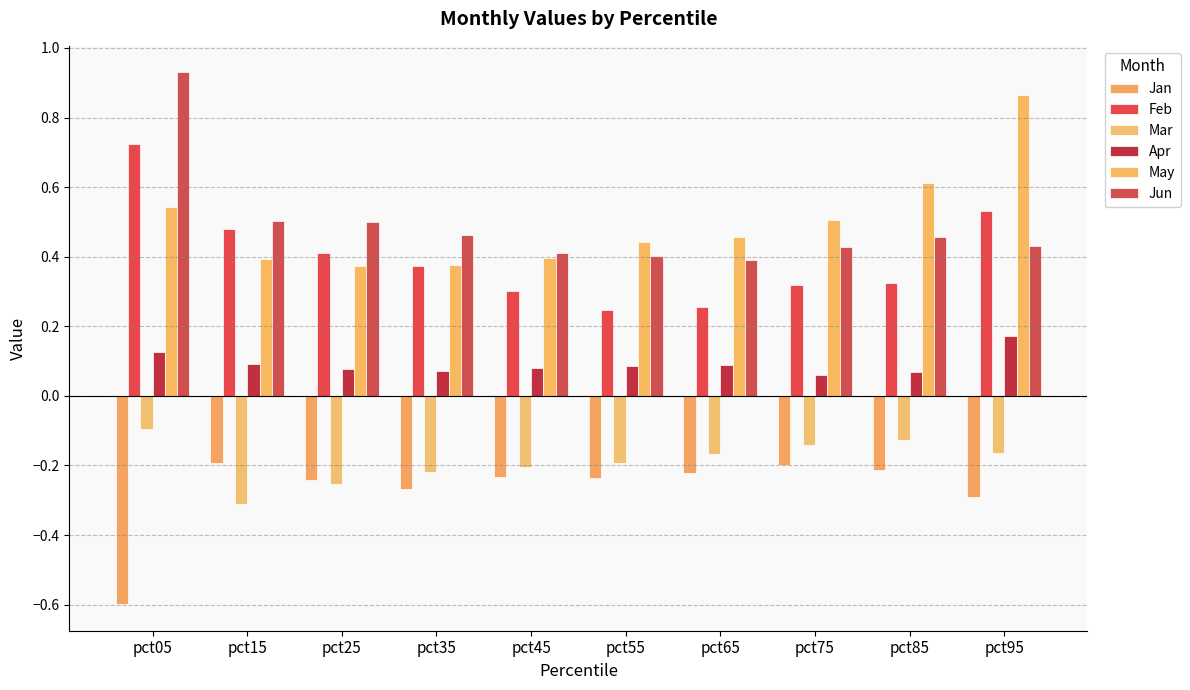

Is the value of Apr at pct15 greater than the value of May at pct55?

No